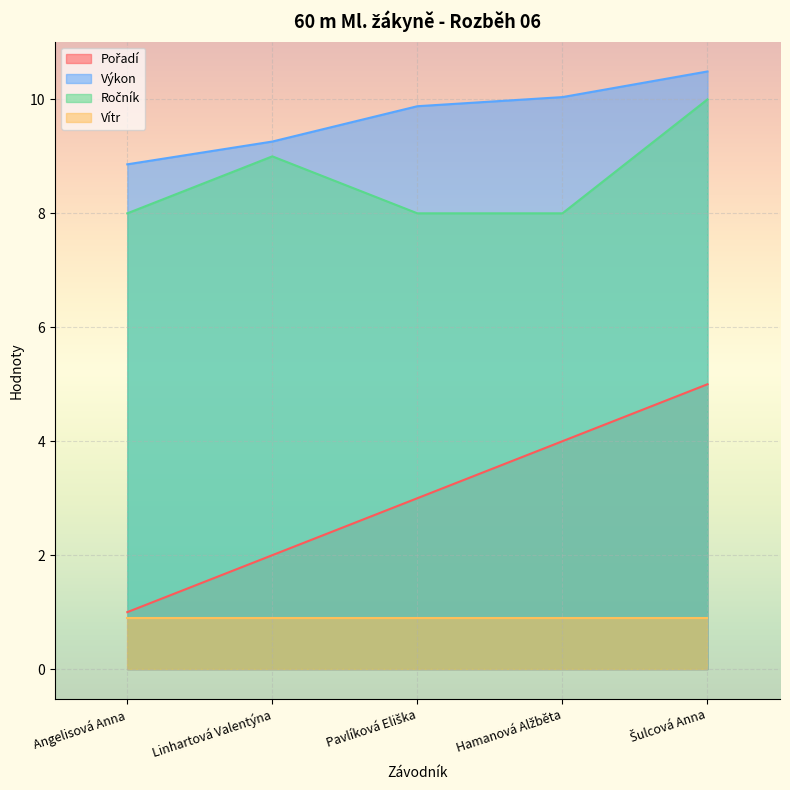

At which label does Výkon first exceed 9?

Linhartová Valentýna